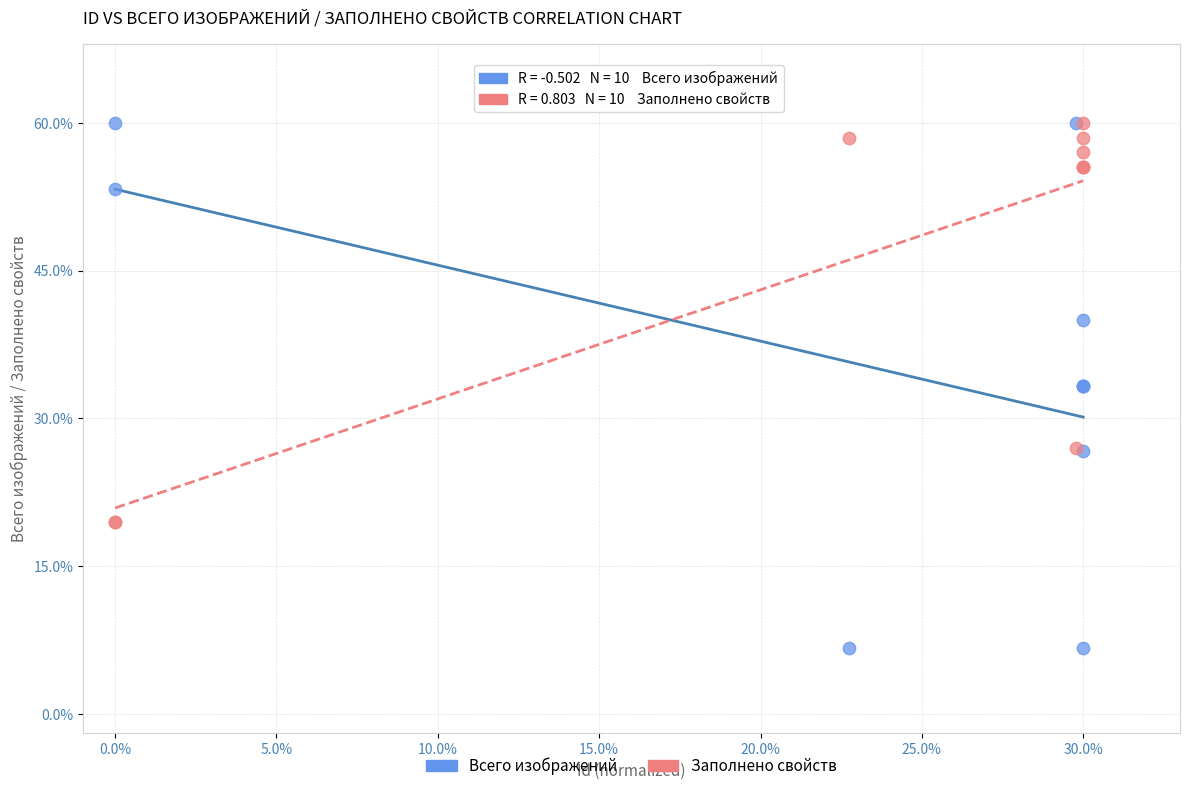

In the Заполнено свойств series, what Y value is closest to 39?

27.0